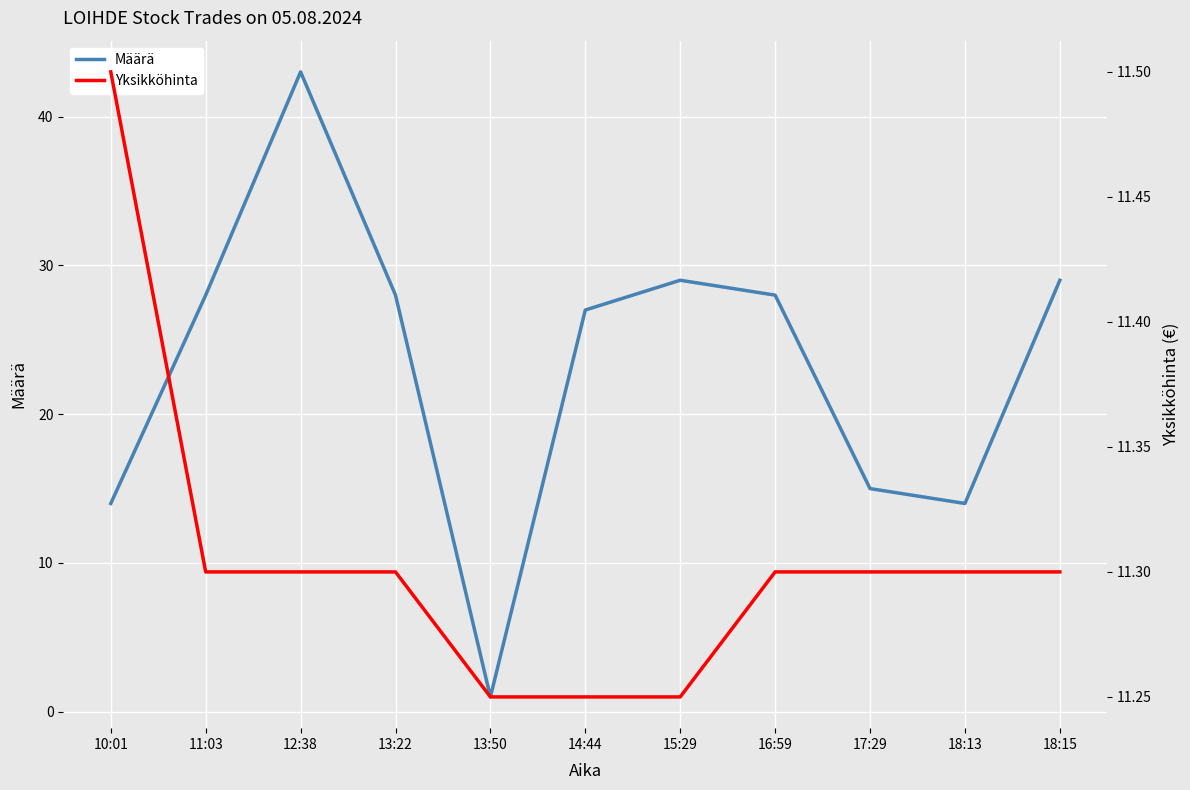

Read the Määrä value at 15:29.

29